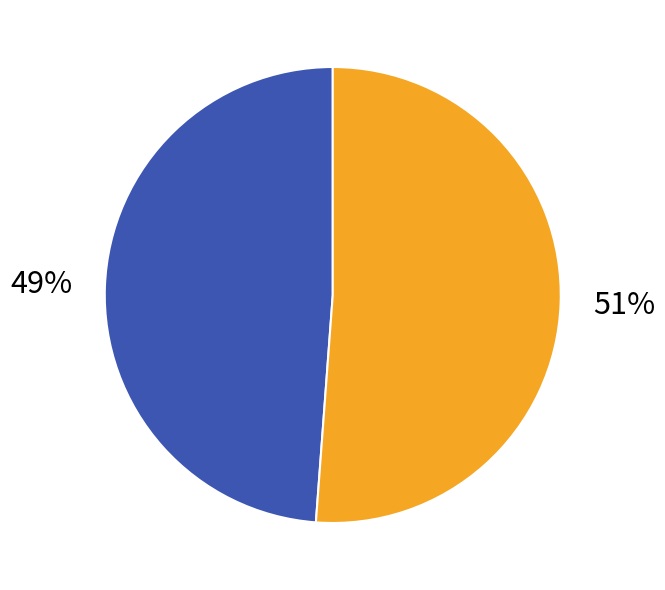

To the nearest percent, what is the difference between the largest and smallest slice percentages?

2%